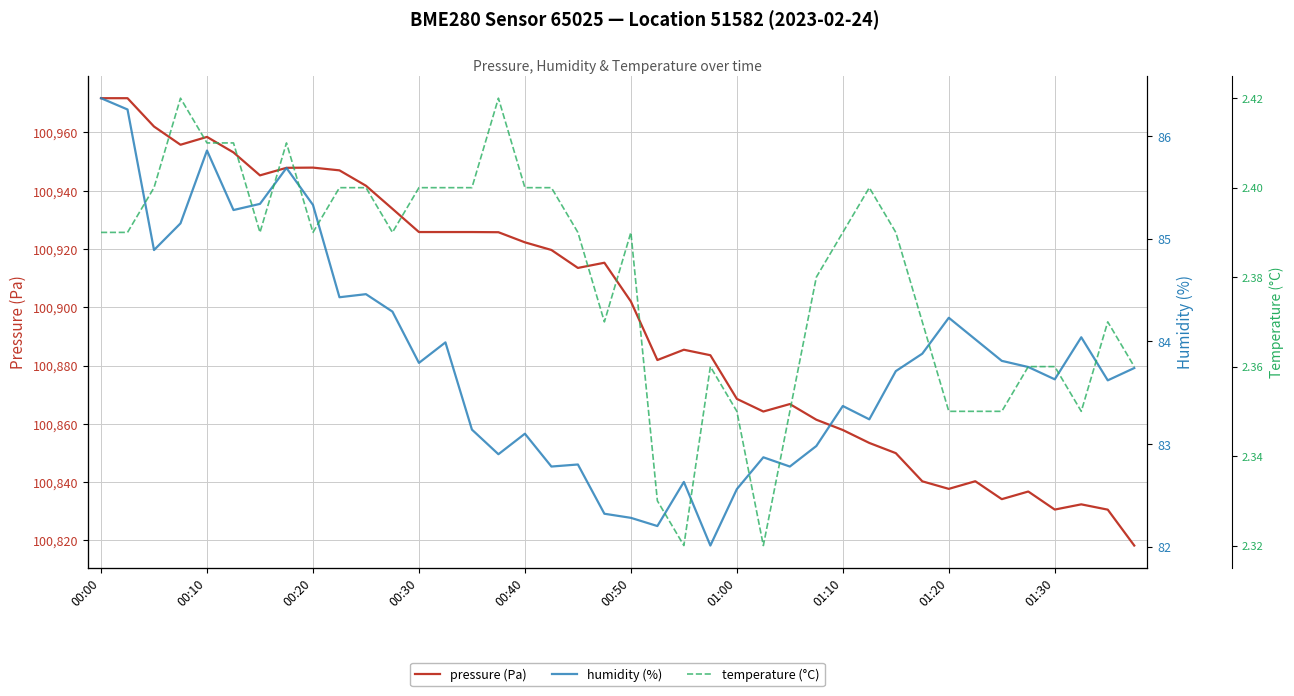

What is the total value across all series at 21?

100966.4